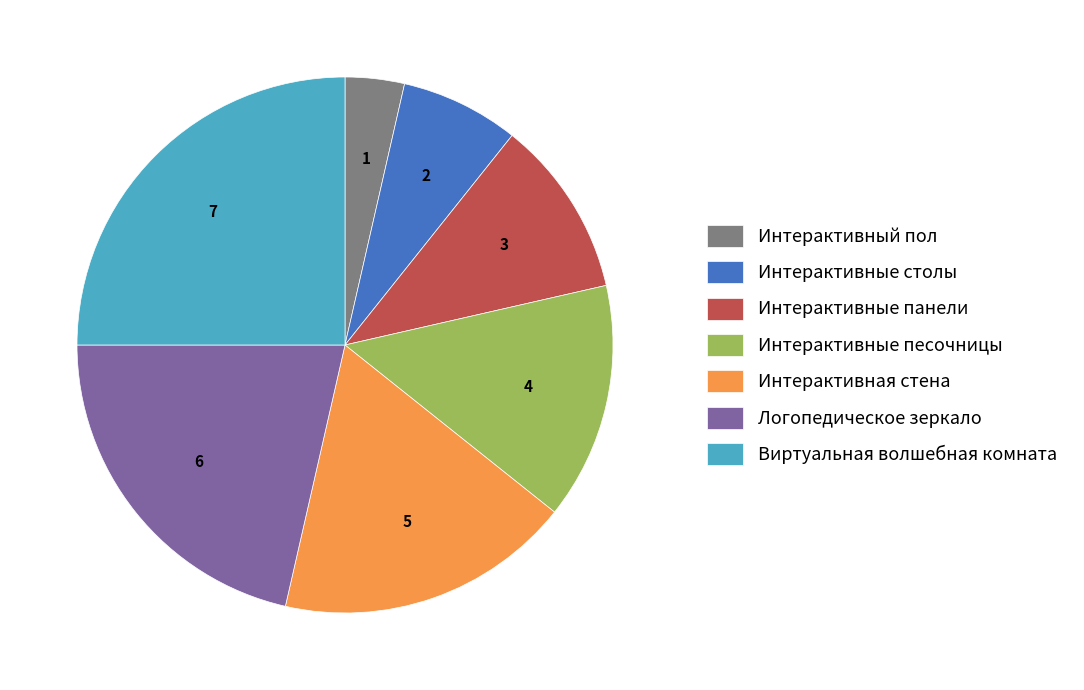

Which category has the biggest portion of the pie?

Виртуальная волшебная комната